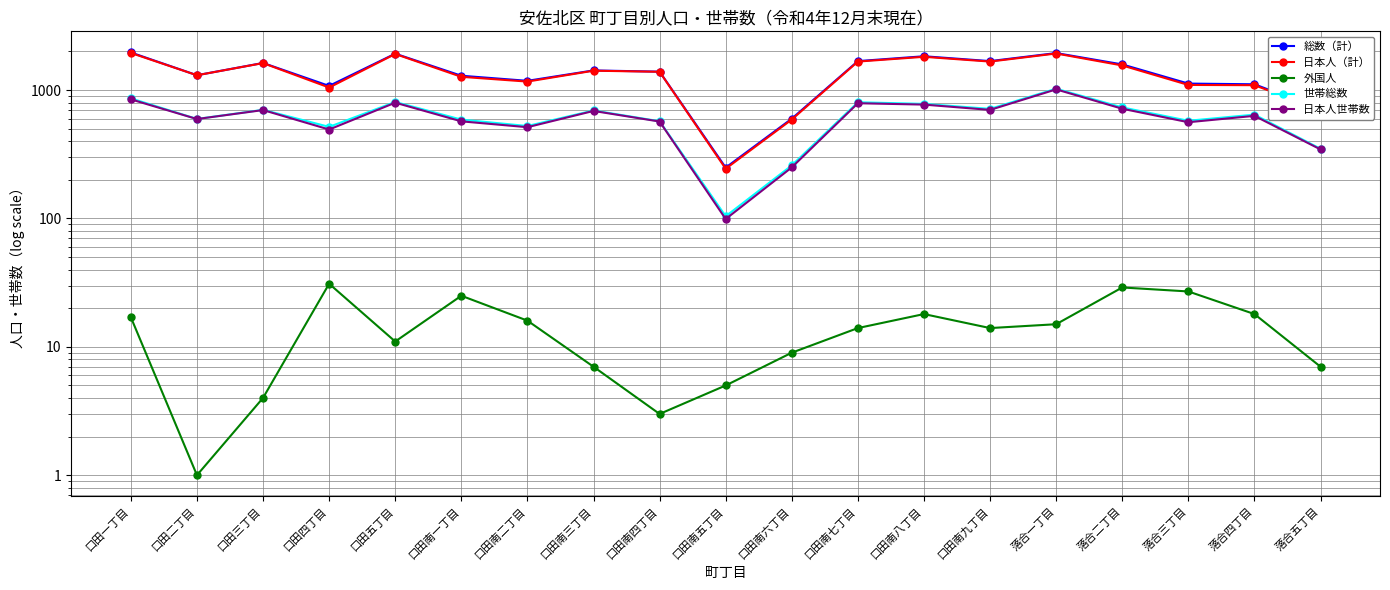

Does the chart have visible grid lines?

Yes